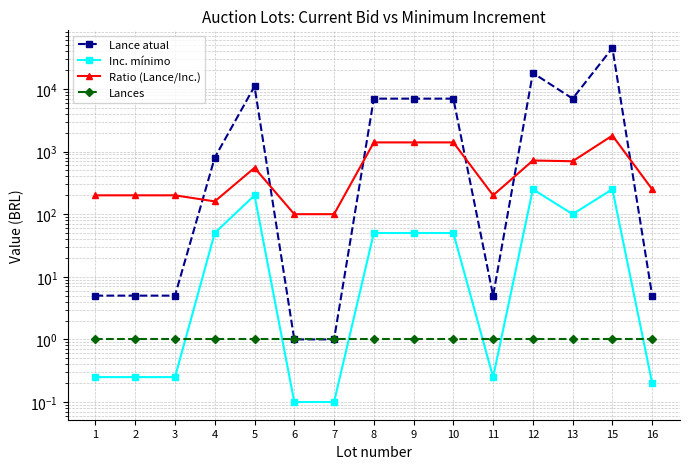

The value of Lances at 5 is 1.7. True or false?

False